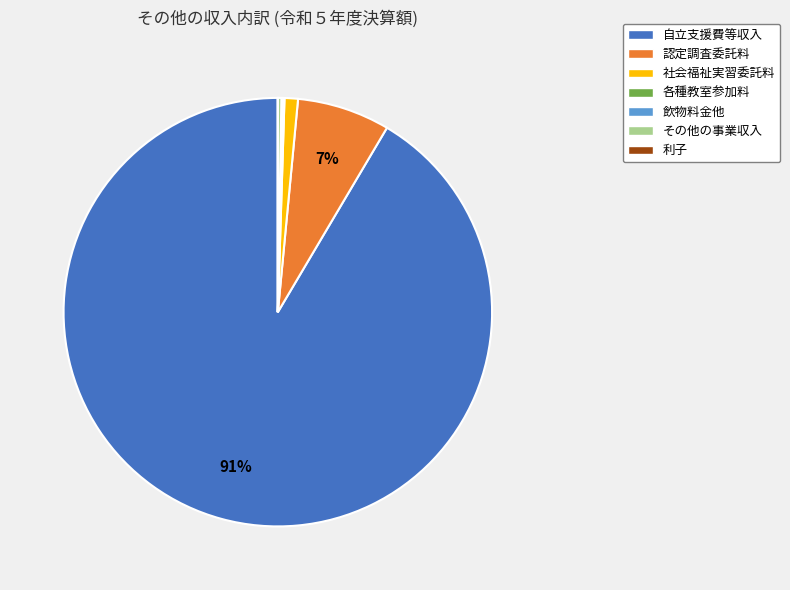

Is it true that 認定調査委託料 is 1% of the pie?

False